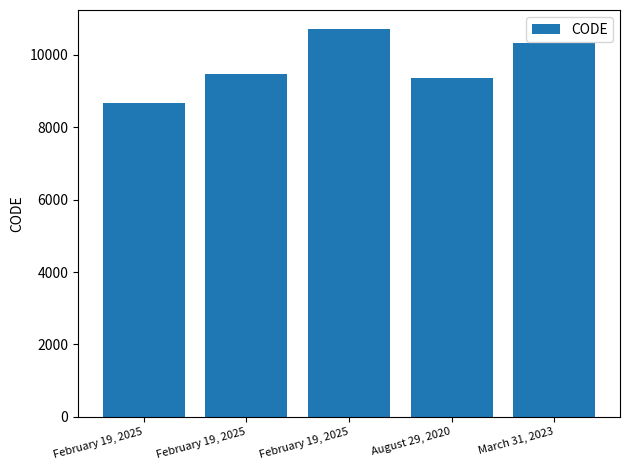

The value at February 19, 2025 is 11349. True or false?

False